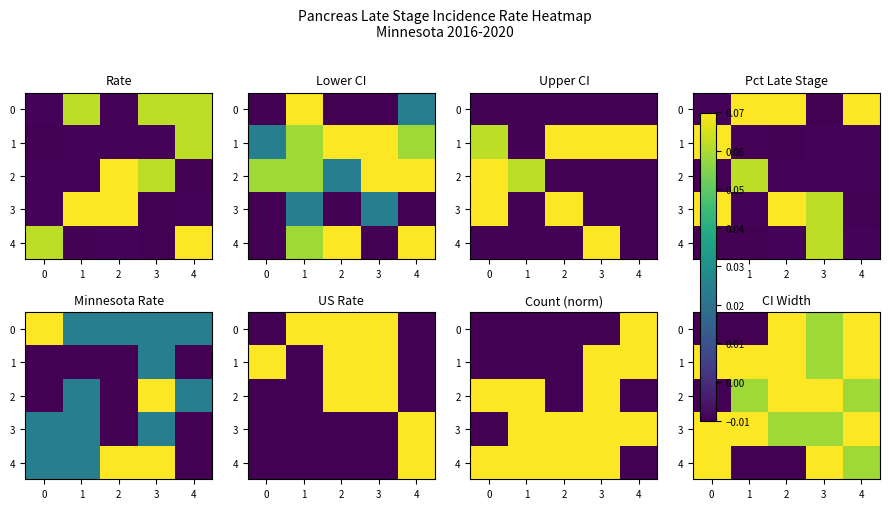

What is the total value across all series at 3?

0.3